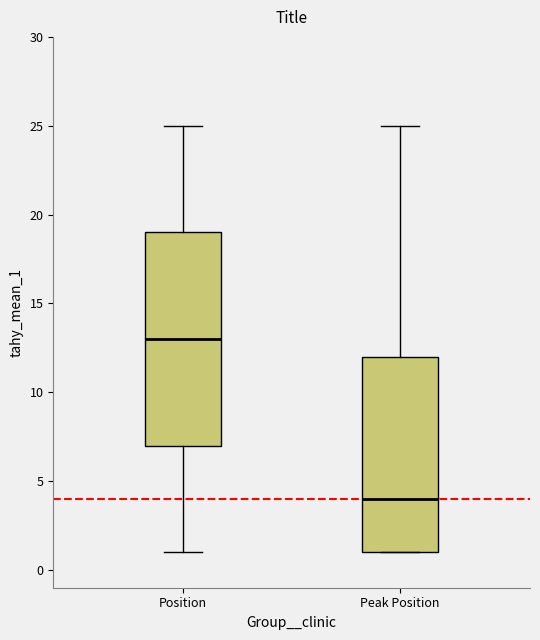

Reading left to right, read every box against the y-axis: the position of its median line, the range the box covers, and the ends of its whiskers. The values are not printed on the chart, so give them approximately, as read against the axis.

Position: median 13, box 7 to 19, whiskers 1 to 25
Peak Position: median 4, box 1 to 12, whiskers 1 to 25